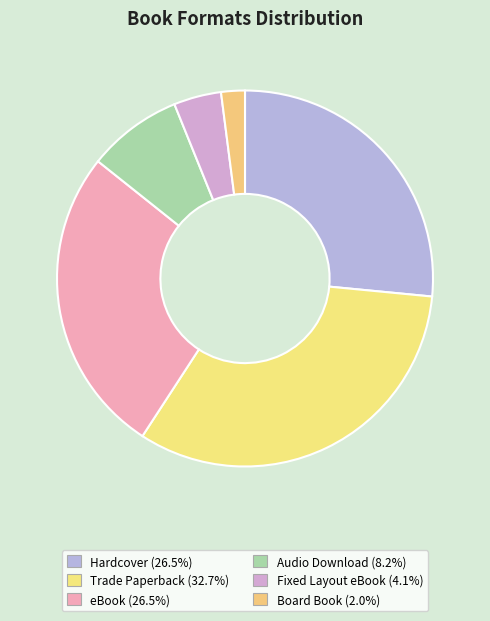

True or false: eBook accounts for 13% of the total.

False